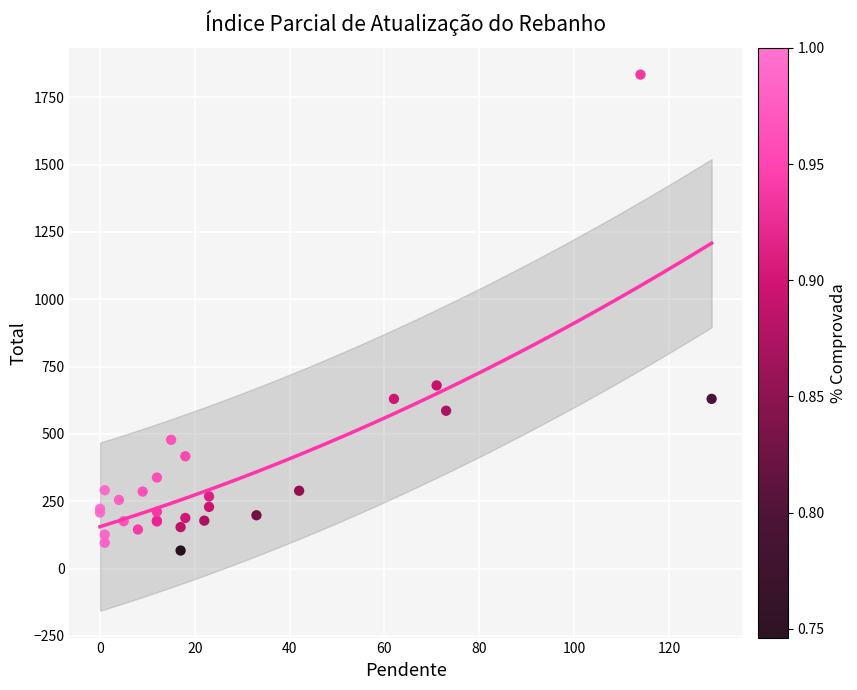

What Y value in the scatter plot is closest to 950?

680